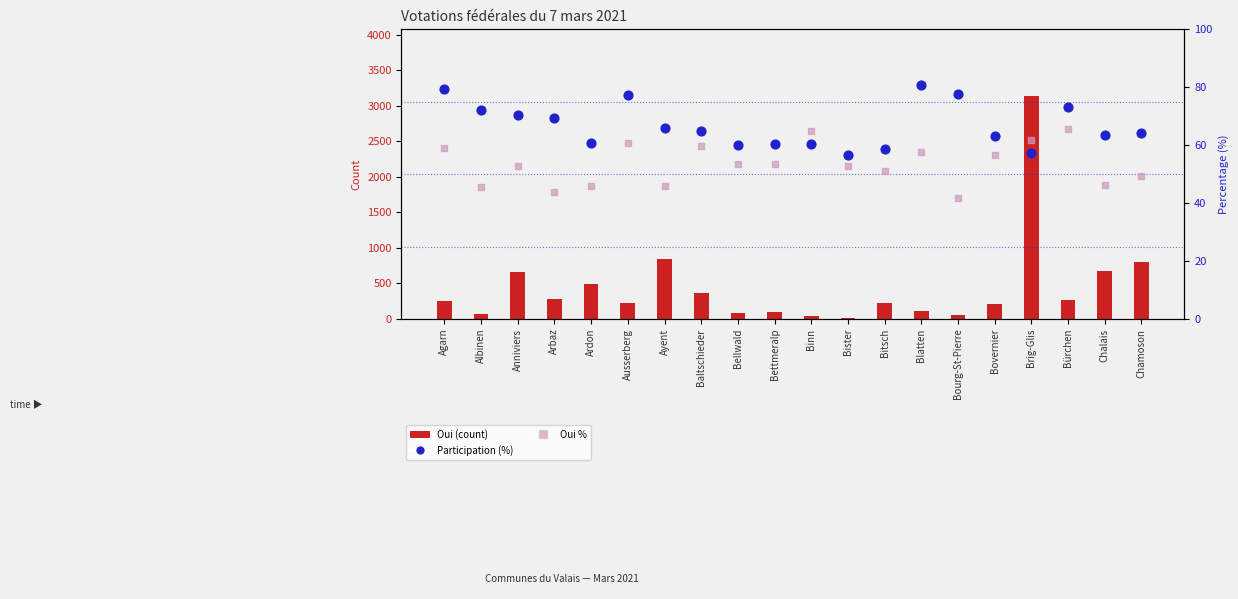

Which series reaches the maximum Y coordinate?

Oui (count)